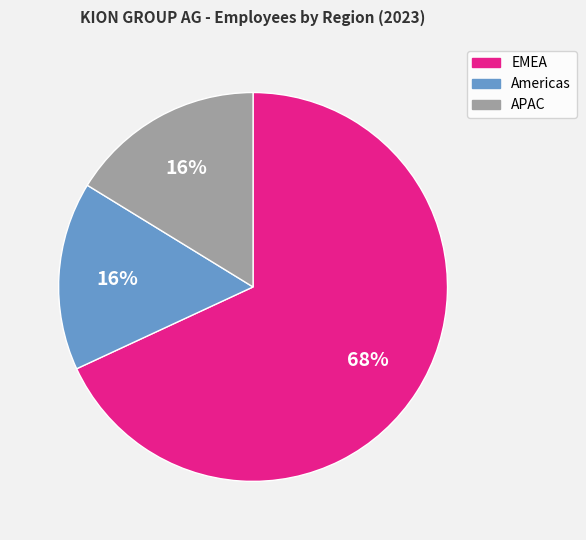

Which slice is the largest?

EMEA